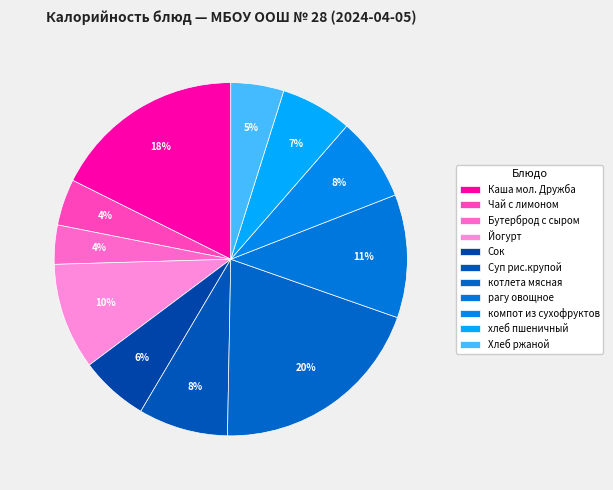

How many segments does this pie chart have?

11